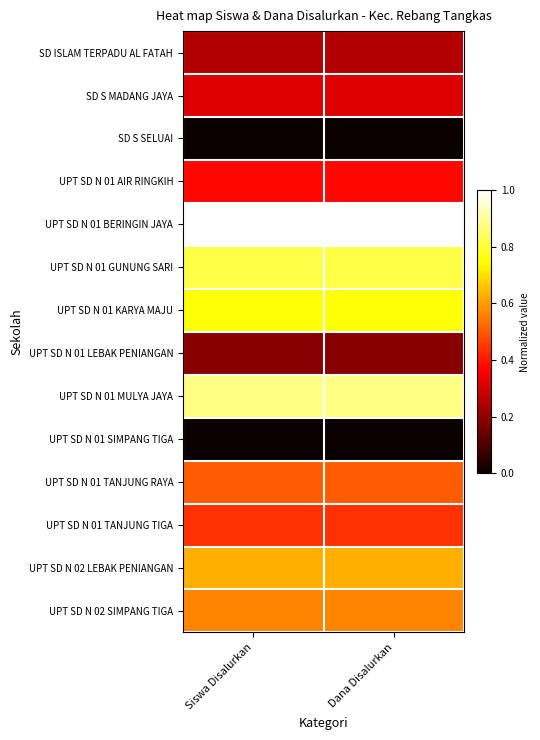

At how many categories does at least one series exceed 0?

2